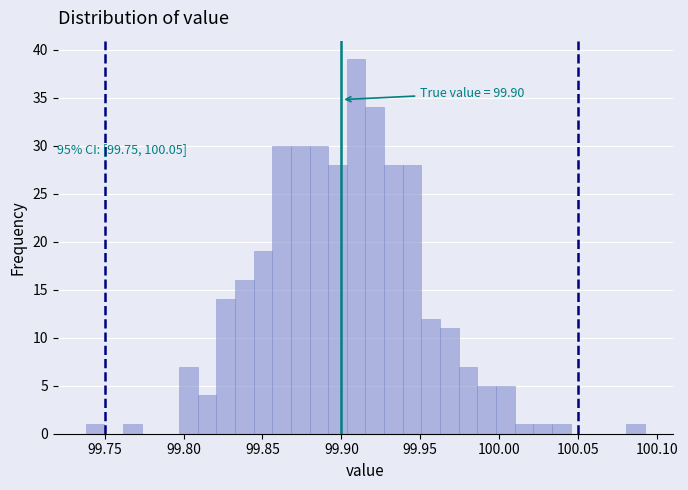

Read against the x-axis, roughly where is the centre of the tallest bar?

99.910